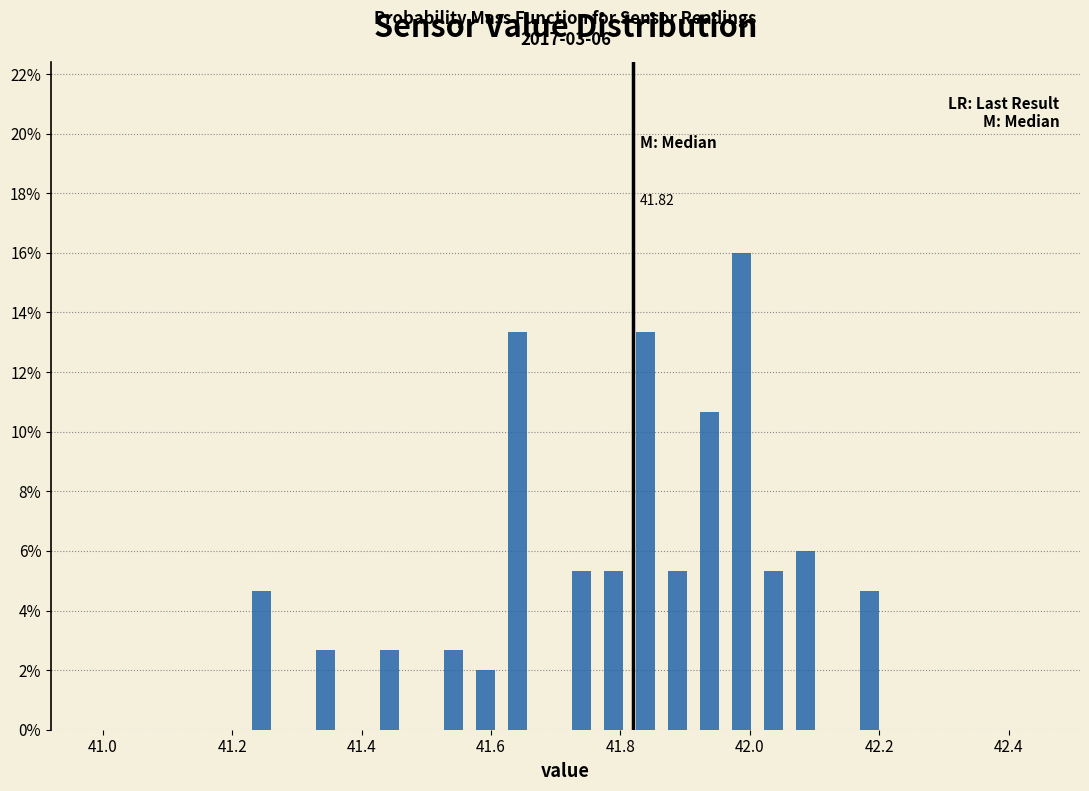

Around what value on the x-axis is the tallest bar? Give the approximate position of its centre, as read against the axis.

41.98